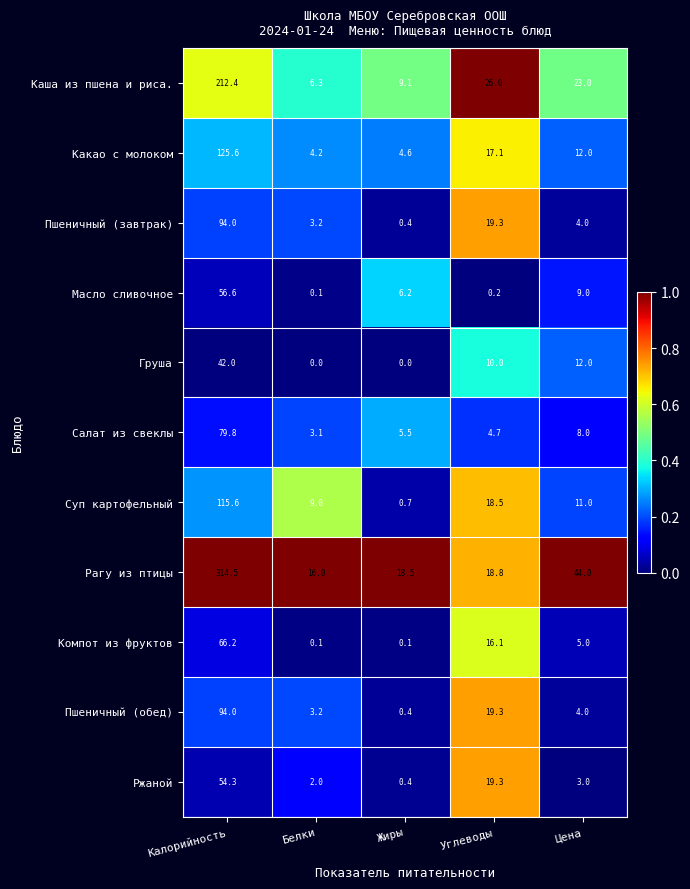

List the labels in order of Суп картофельный value, smallest first.

Жиры, Белки, Цена, Углеводы, Калорийность